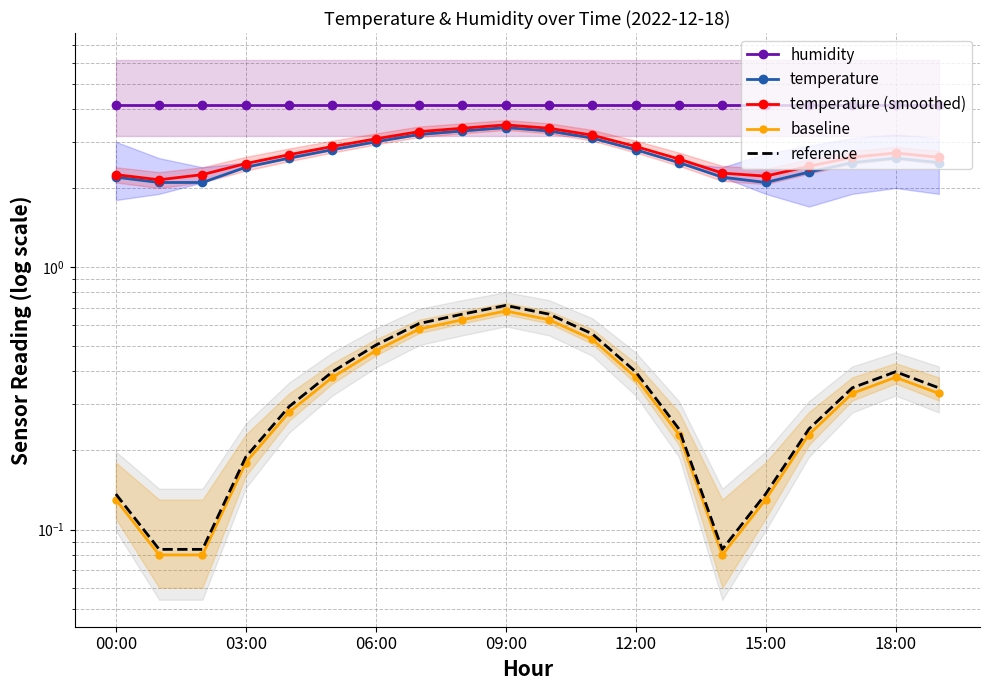

True or false: reference and baseline intersect in this chart.

False